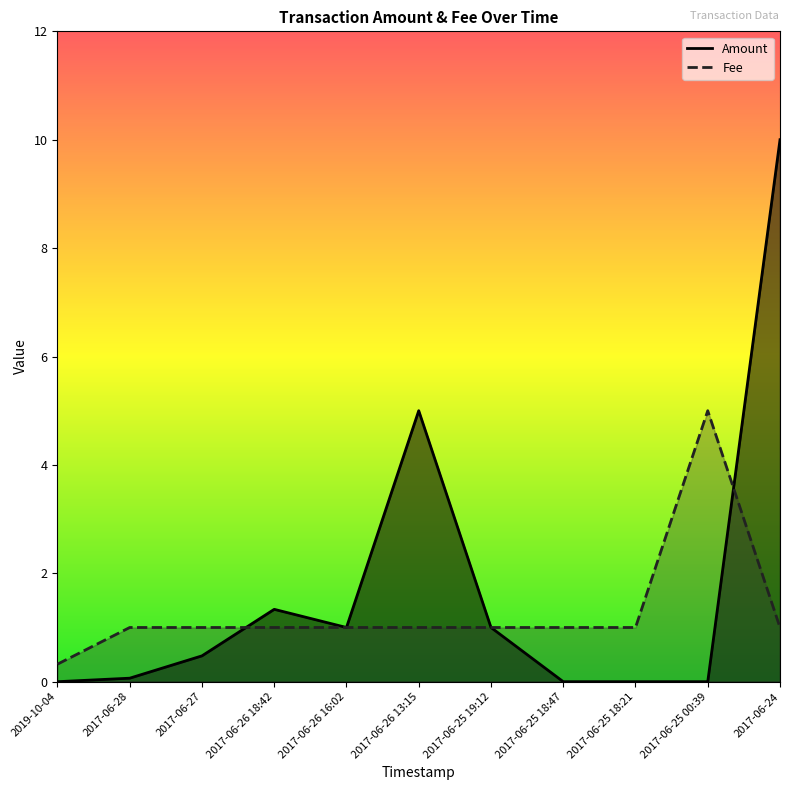

What is the label of the 2nd point from the right?

2017-06-25 00:39